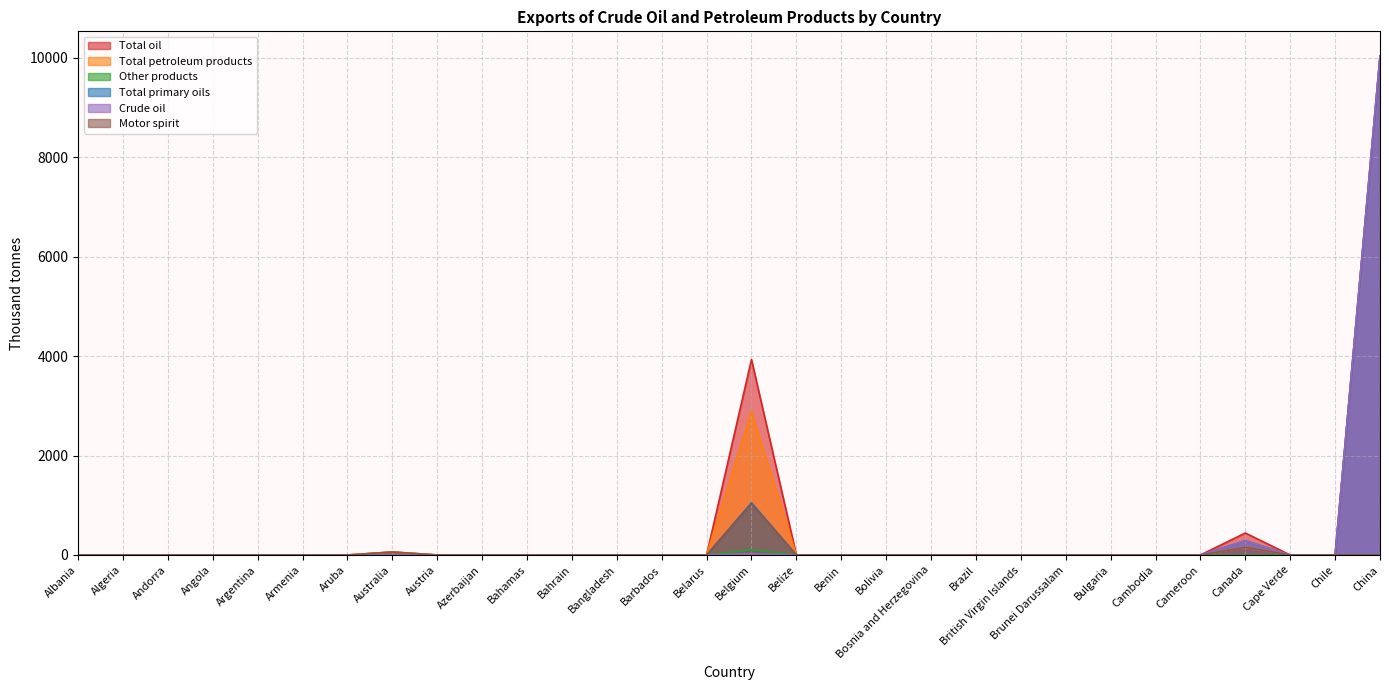

How many data points in Total petroleum products are above 0?

5